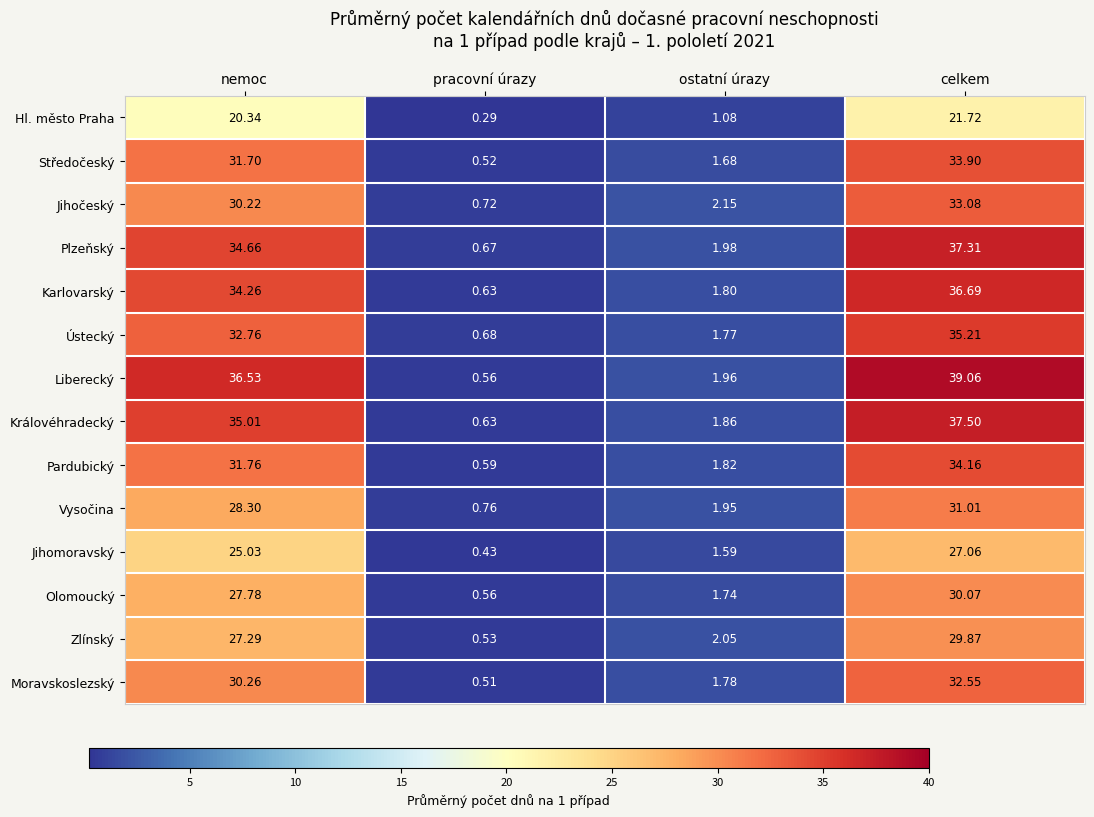

Which series changed the most between ostatní úrazy and celkem?

Liberecký